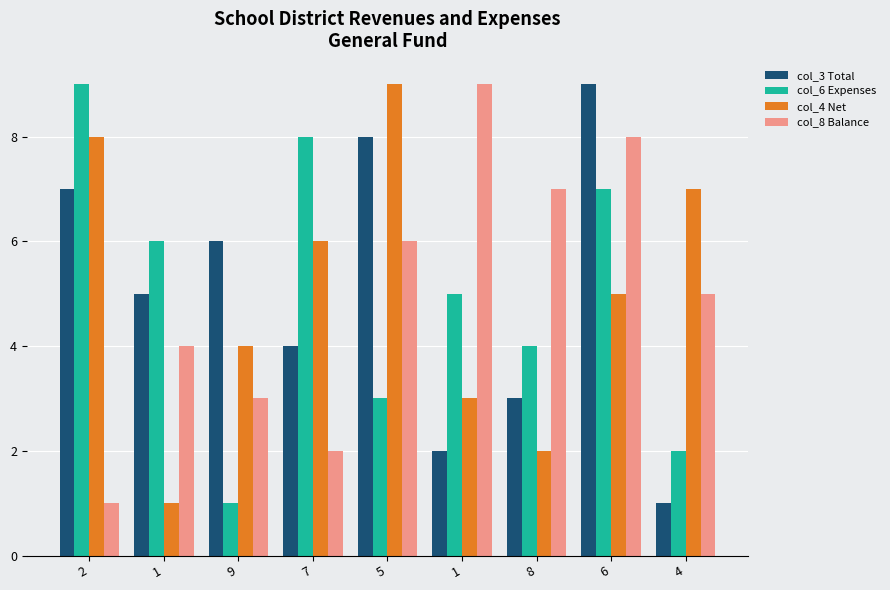

True or false: col_8 Balance has a value of 12 at 1.

False